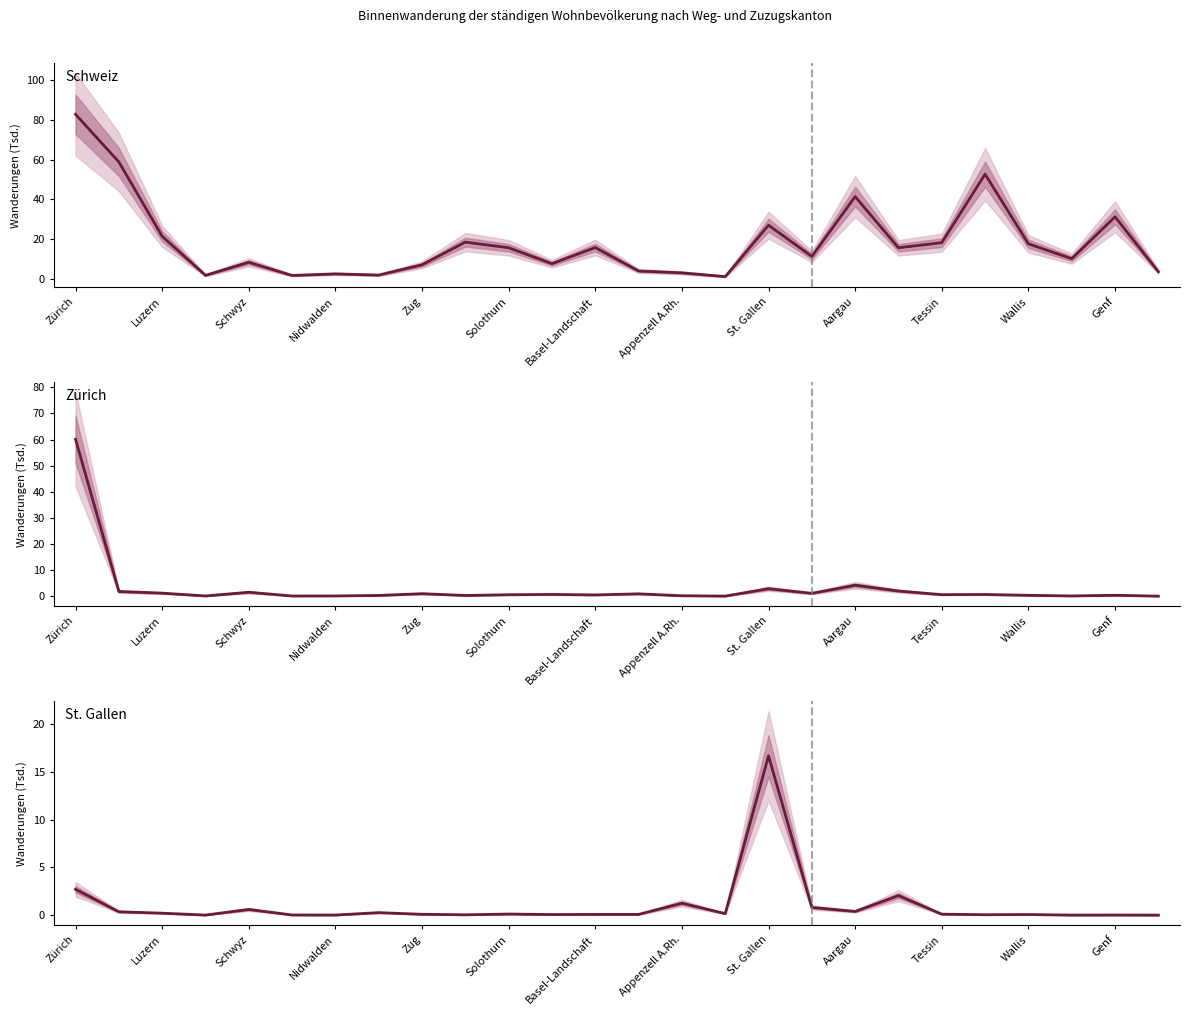

What is the value of the Zürich point at the 15th from the left?

0.2